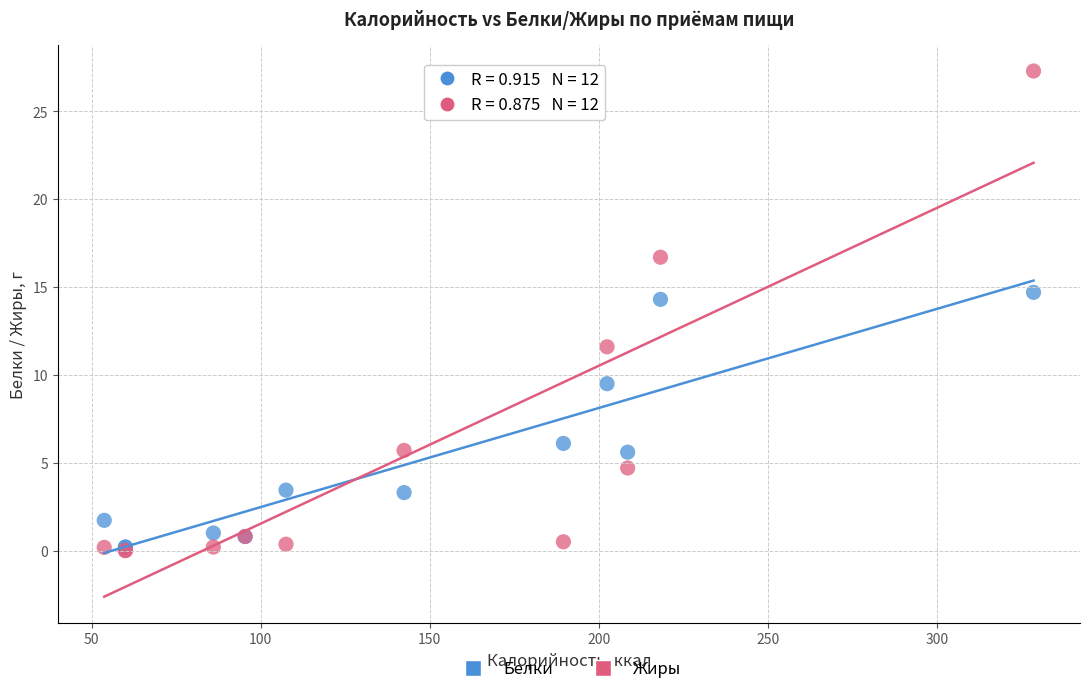

What are all the series names shown in the legend?

Белки, Жиры